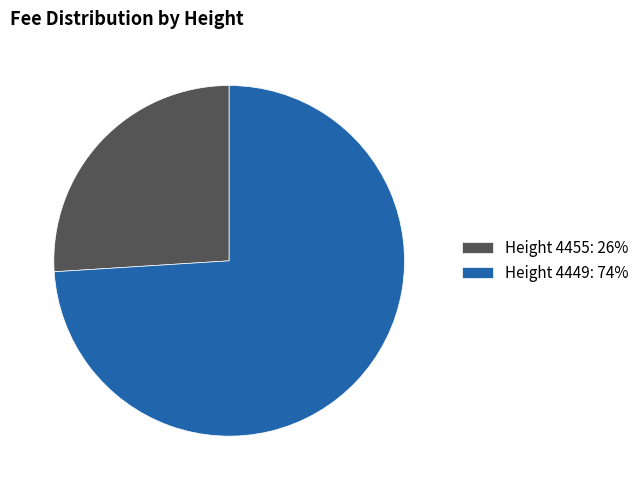

Combined, do Height 4449: 74% and Height 4455: 26% account for over 50%?

Yes